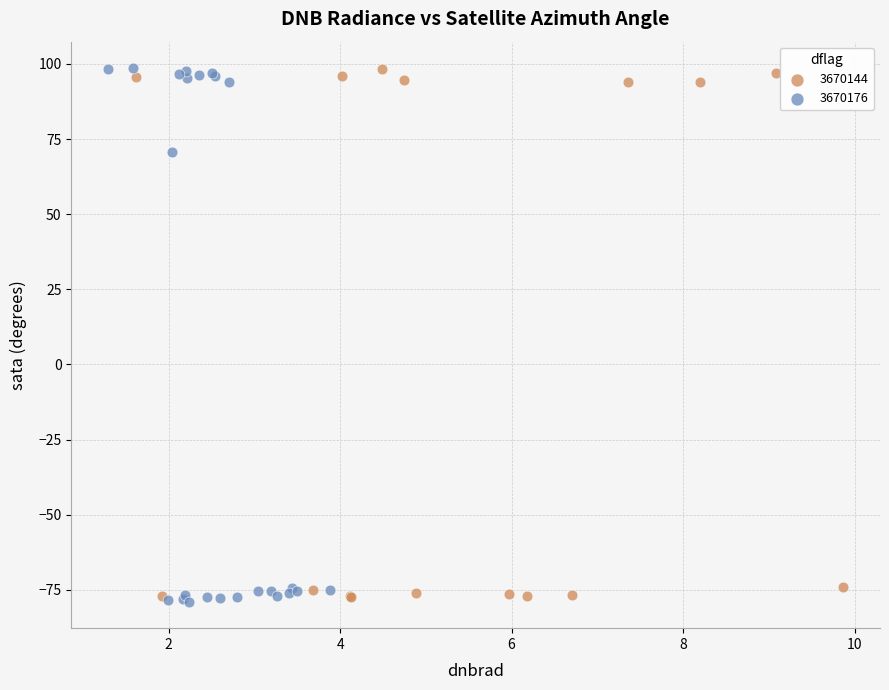

Which series has the largest Y range (max minus min)?

3670176